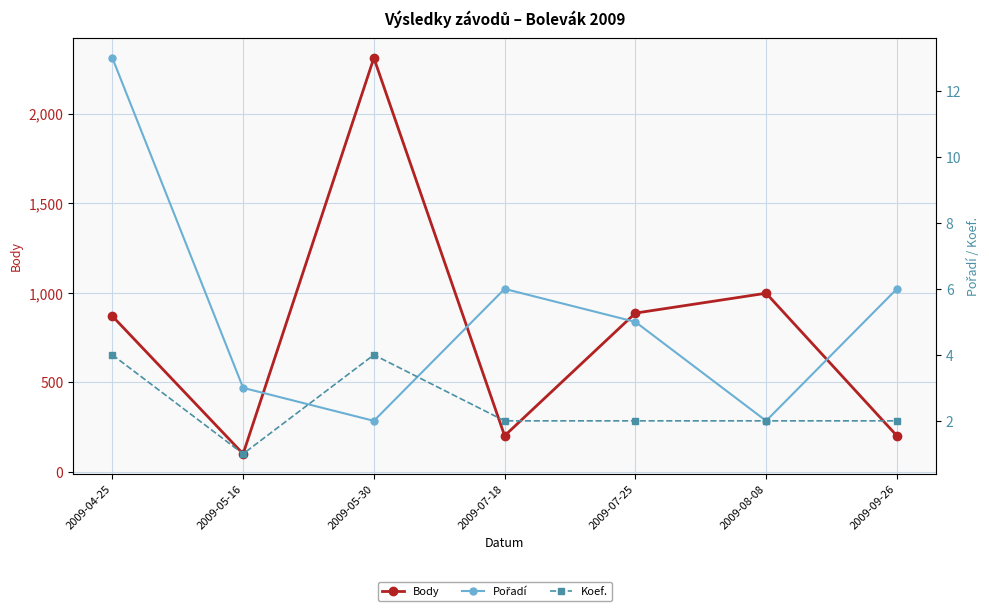

What is the value of the Body point at the 2nd from the left?

101